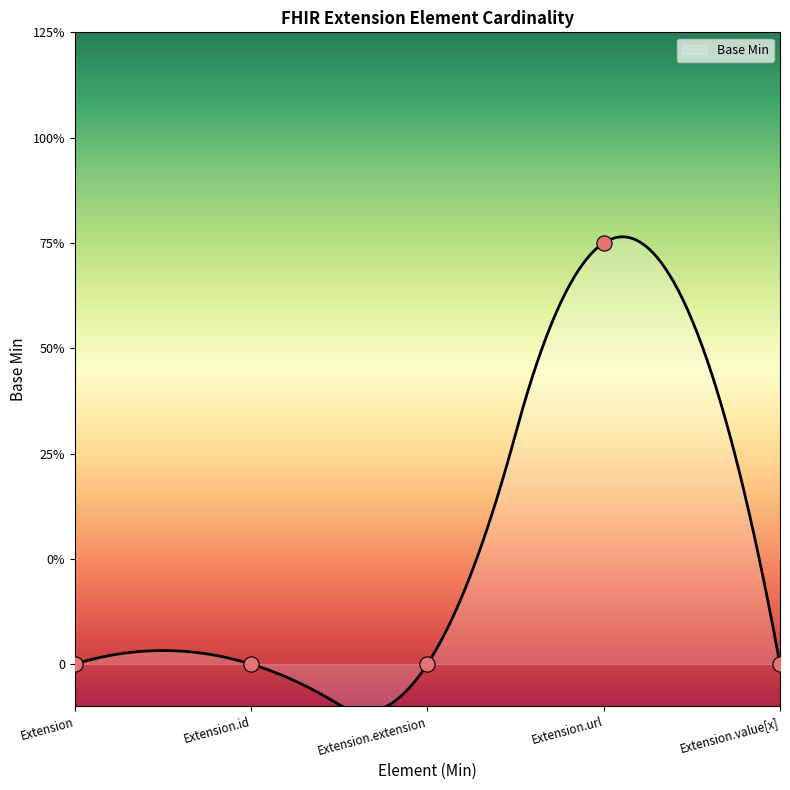

What is the change in value from Extension to Extension.url?

+1